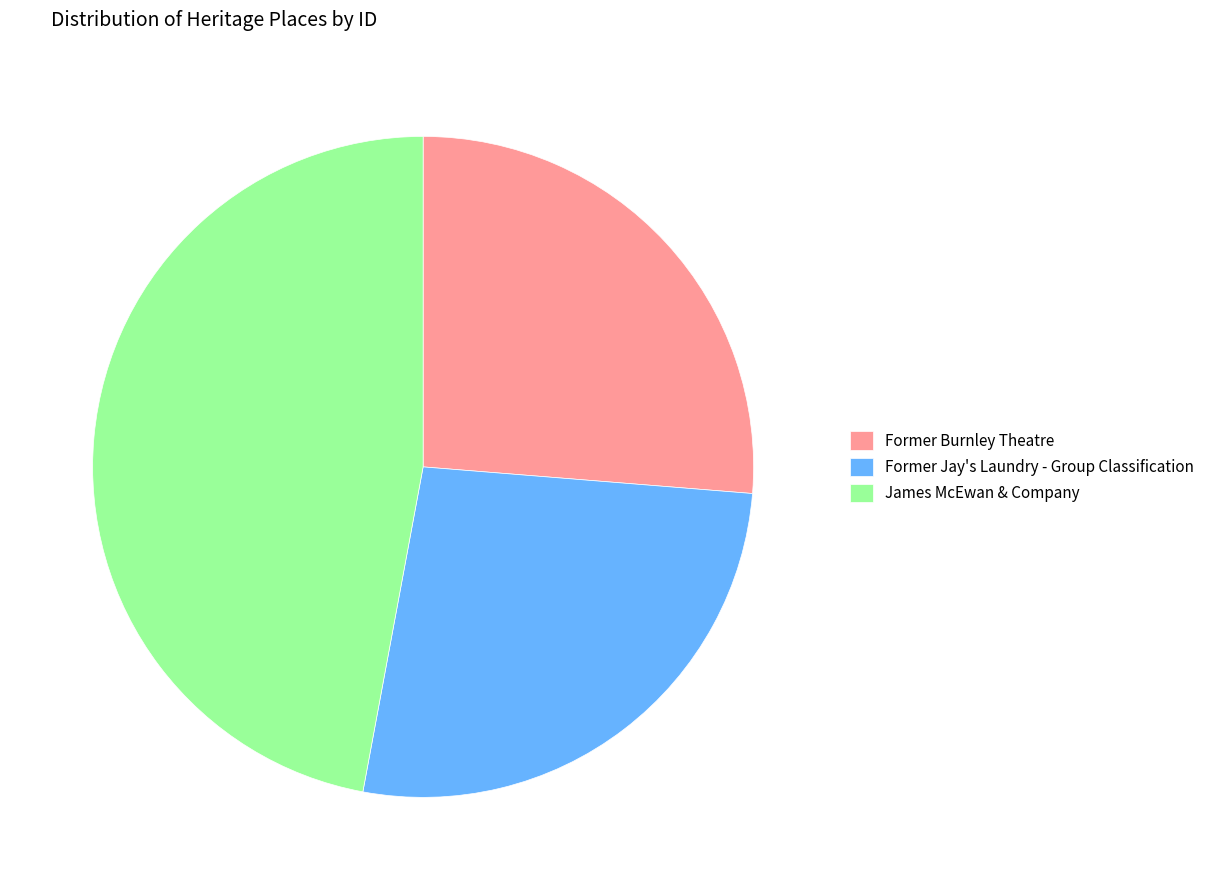

True or false: James McEwan & Company accounts for 47% of the total.

True